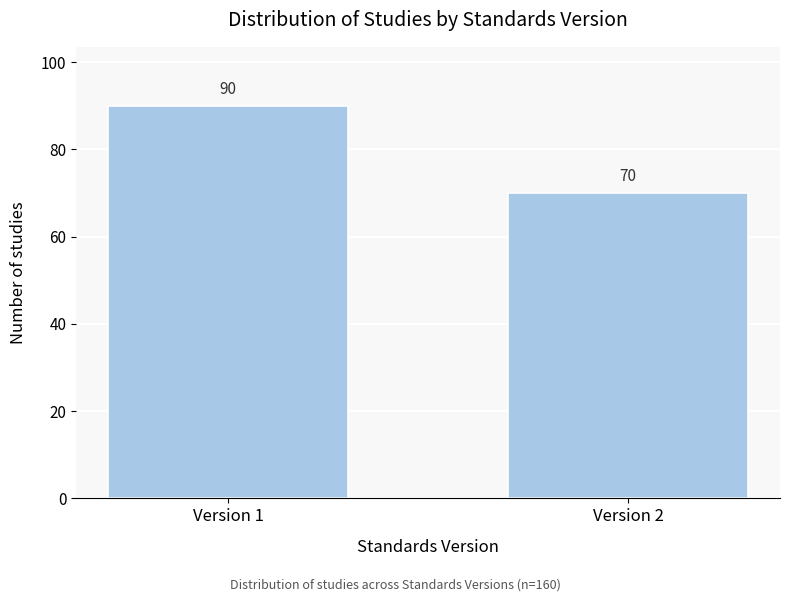

Reading left to right, transcribe all the data shown in this chart.

Version 1=90	Version 2=70